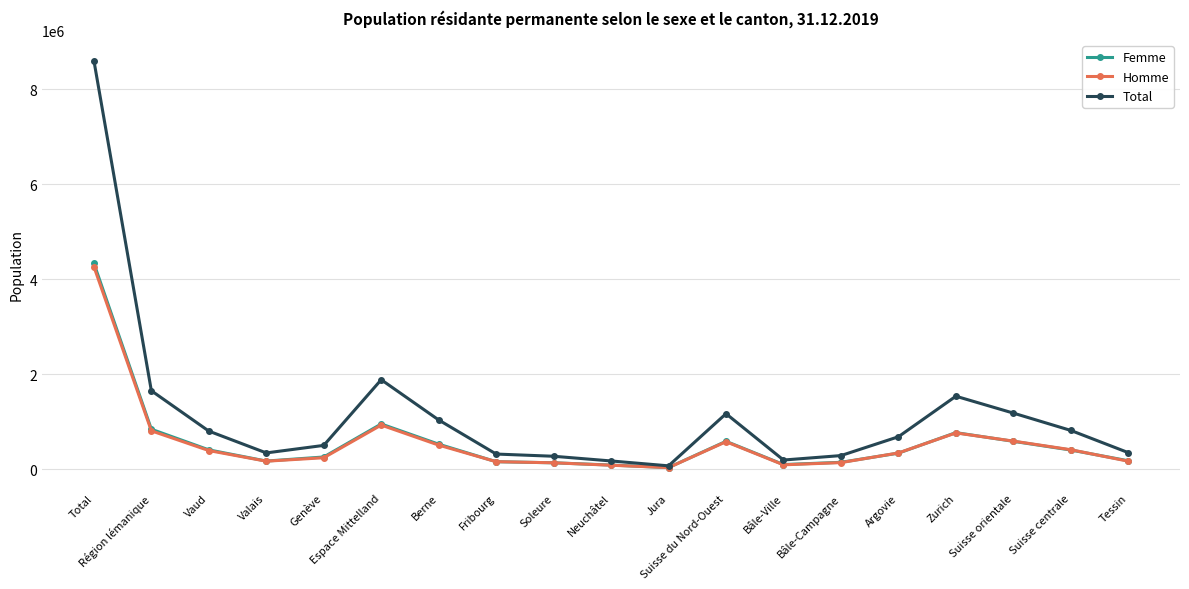

The Femme series shows 4337170 at Total. True or false?

True